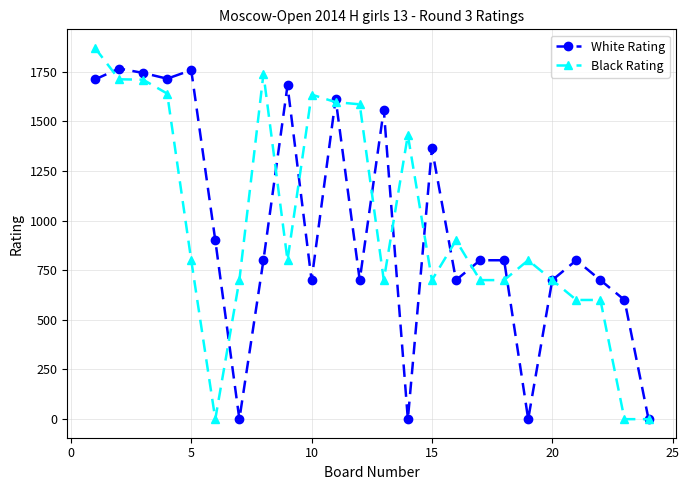

List the series in order of their overall mean, lowest first.

White Rating, Black Rating